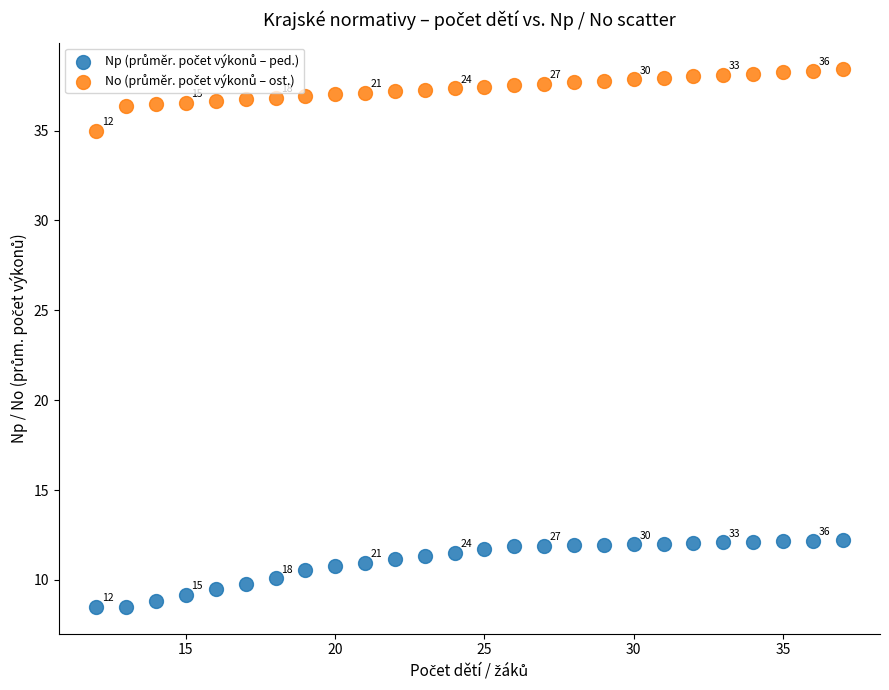

Across all data points, what is the range of X values (max minus min)?

25.0